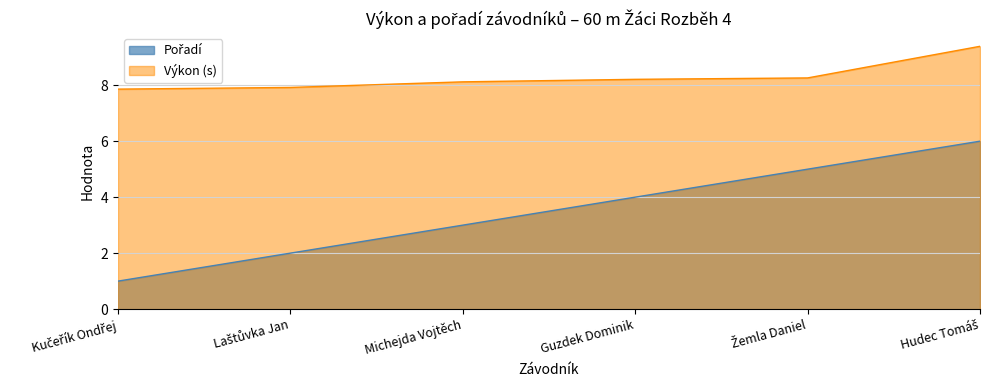

The value of Pořadí at Hudec Tomáš is 9.8. True or false?

False